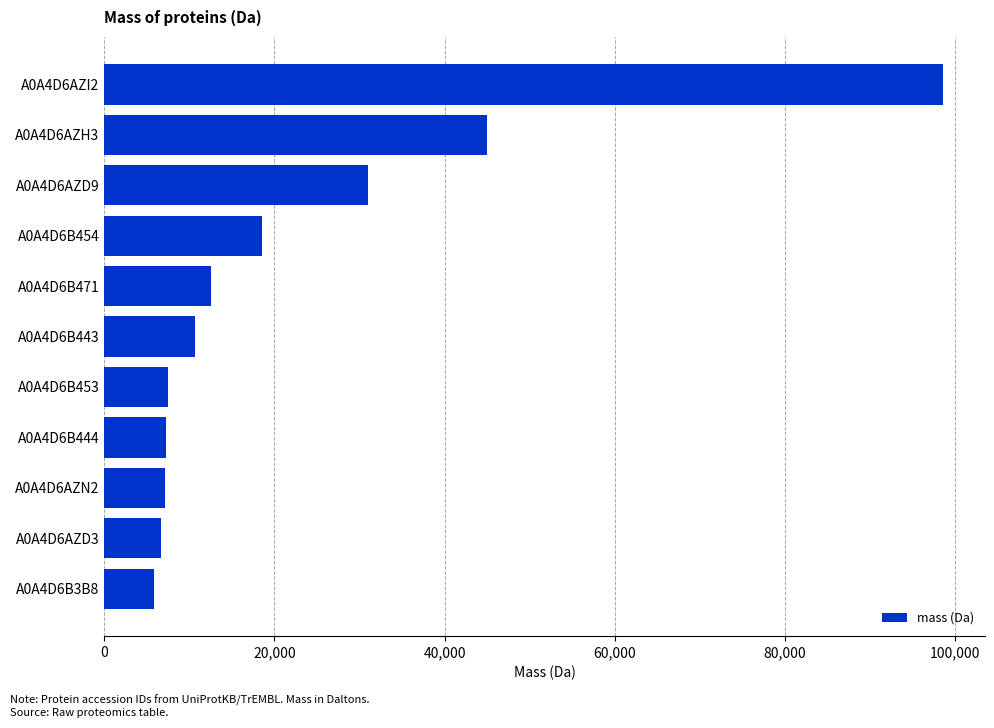

What is the difference between the values at A0A4D6AZD3 and A0A4D6B471?

5910.8